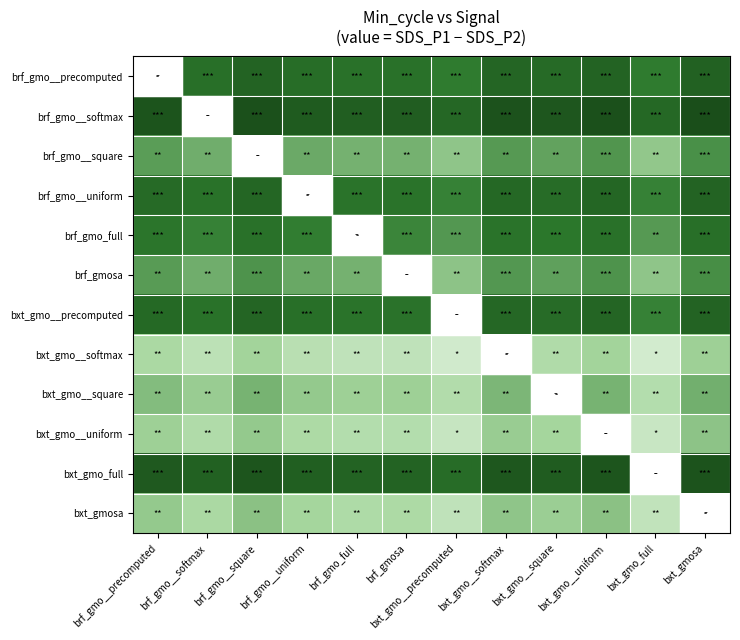

At which category does the chart reach its minimum across all series?

bxt_gmo_full